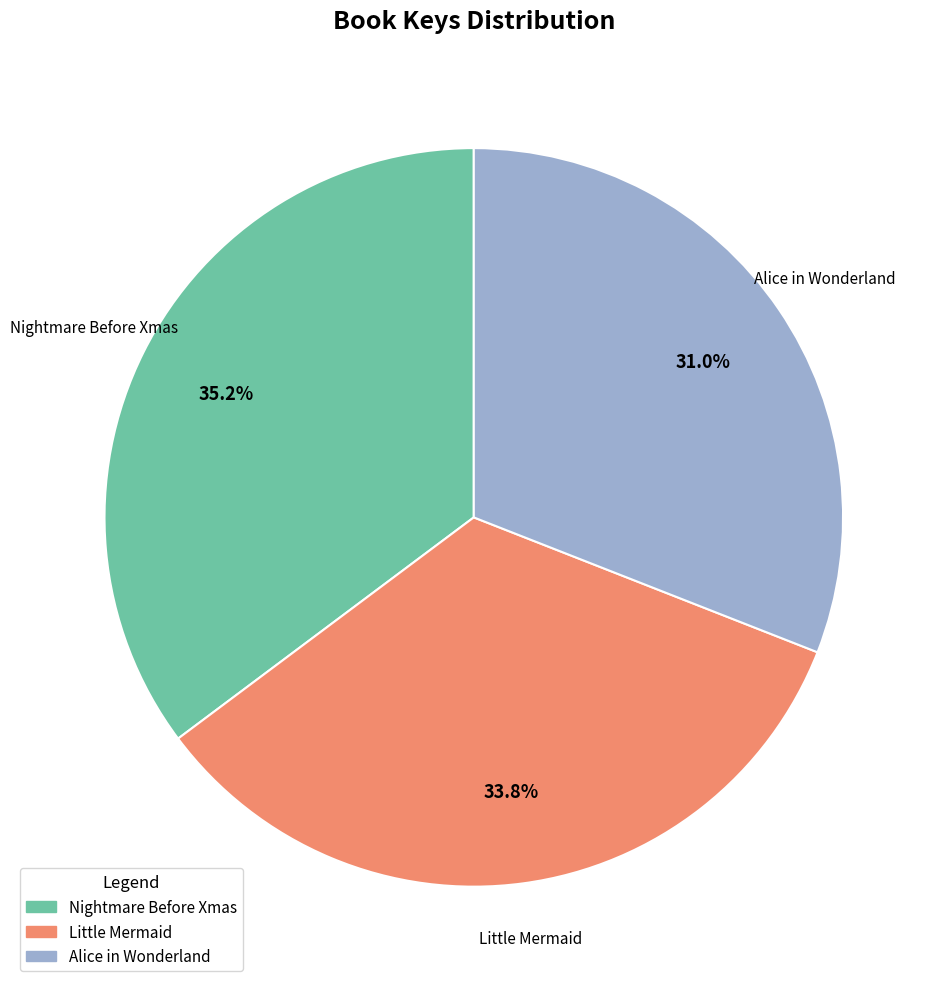

What portion of the pie excludes Alice in Wonderland?

69.0%